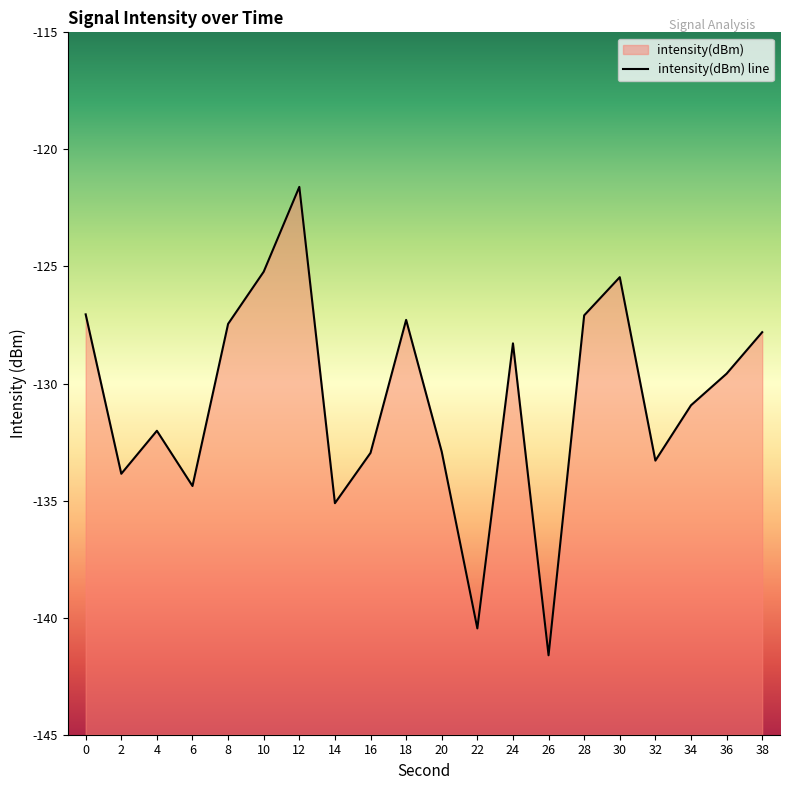

Rank the categories by value from highest to lowest.

12, 10, 30, 0, 28, 18, 8, 38, 24, 36, 34, 4, 20, 16, 32, 2, 6, 14, 22, 26